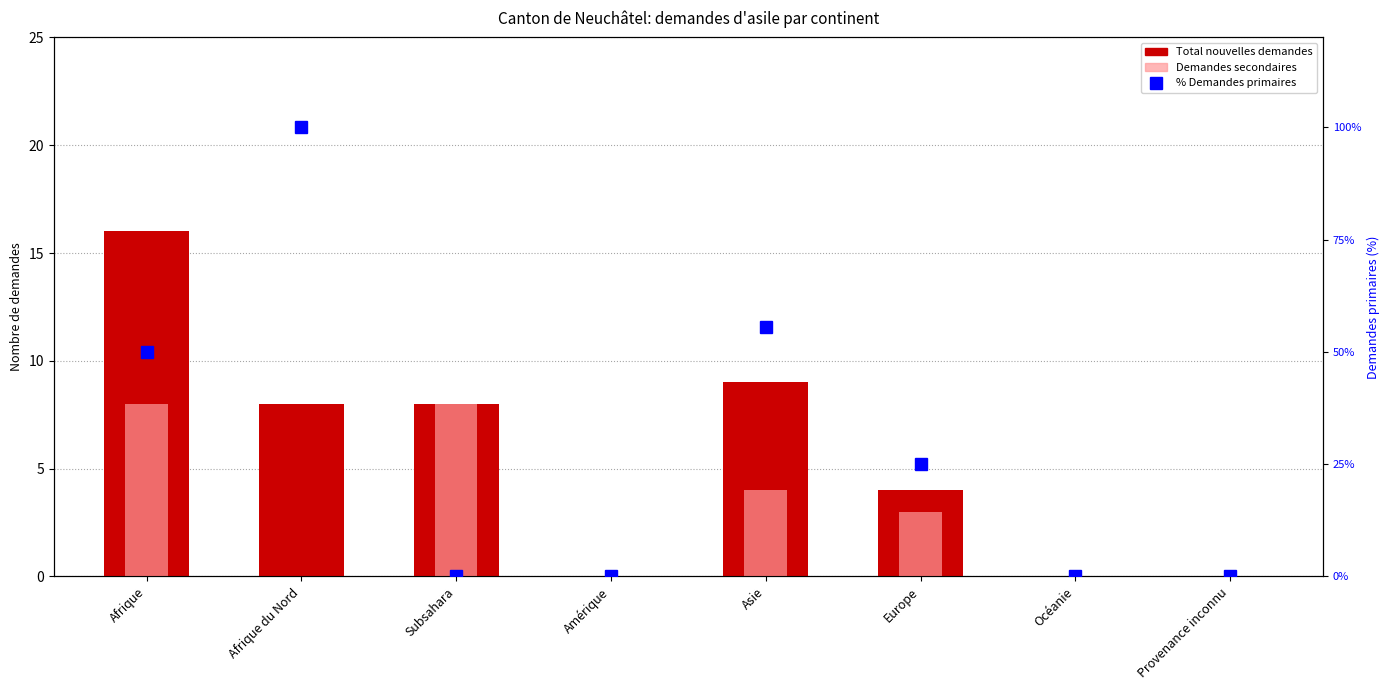

What is the difference between the Demandes secondaires values at Europe and Afrique du Nord?

3.0